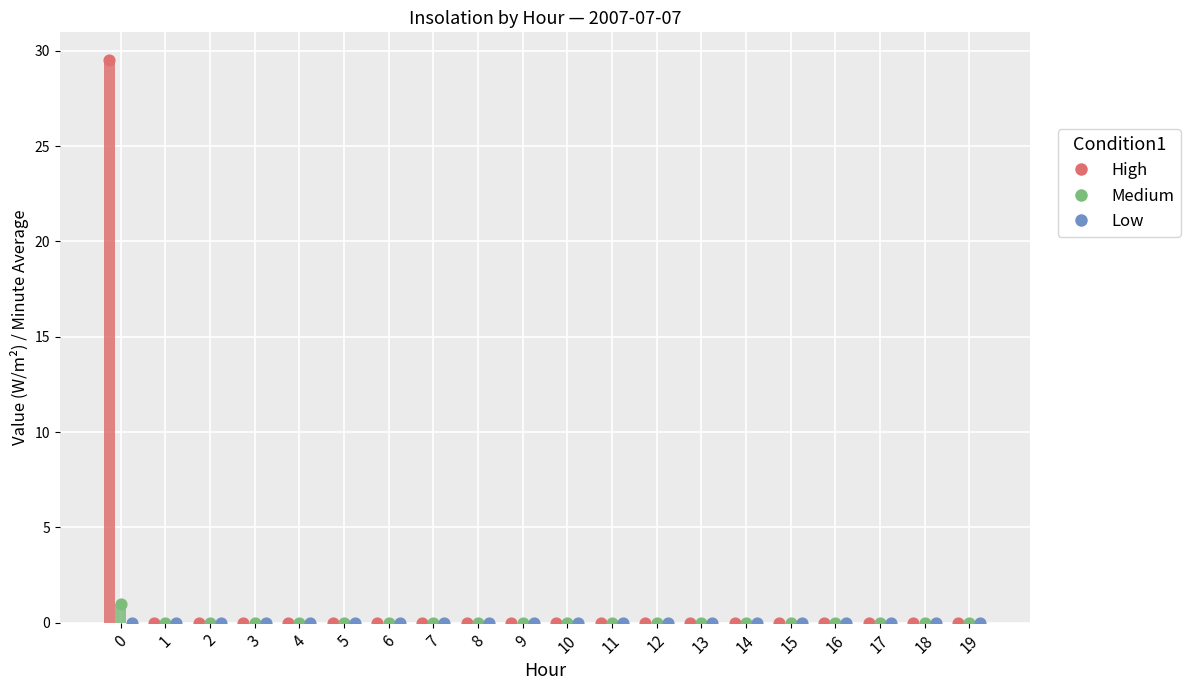

Which series has the largest Y range (max minus min)?

High